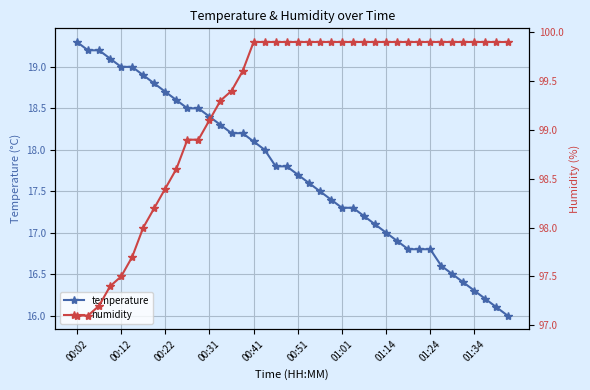

Reading left to right, what are all the values shown in this chart?

temperature: 19.3	19.2	19.2	19.1	19.0	19.0	18.9	18.8	18.7	18.6	18.5	18.5	18.4	18.3	18.2	18.2	18.1	18.0	17.8	17.8	17.7	17.6	17.5	17.4	17.3	17.3	17.2	17.1	17.0	16.9	16.8	16.8	16.8	16.6	16.5	16.4	16.3	16.2	16.1	16.0
humidity: 97.1	97.1	97.2	97.4	97.5	97.7	98.0	98.2	98.4	98.6	98.9	98.9	99.1	99.3	99.4	99.6	99.9	99.9	99.9	99.9	99.9	99.9	99.9	99.9	99.9	99.9	99.9	99.9	99.9	99.9	99.9	99.9	99.9	99.9	99.9	99.9	99.9	99.9	99.9	99.9